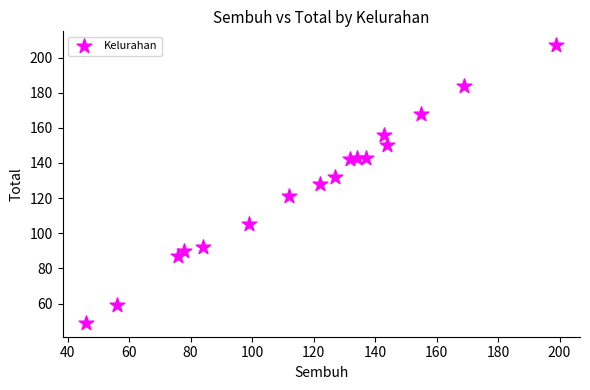

What is the range of Y values (max minus min)?

158